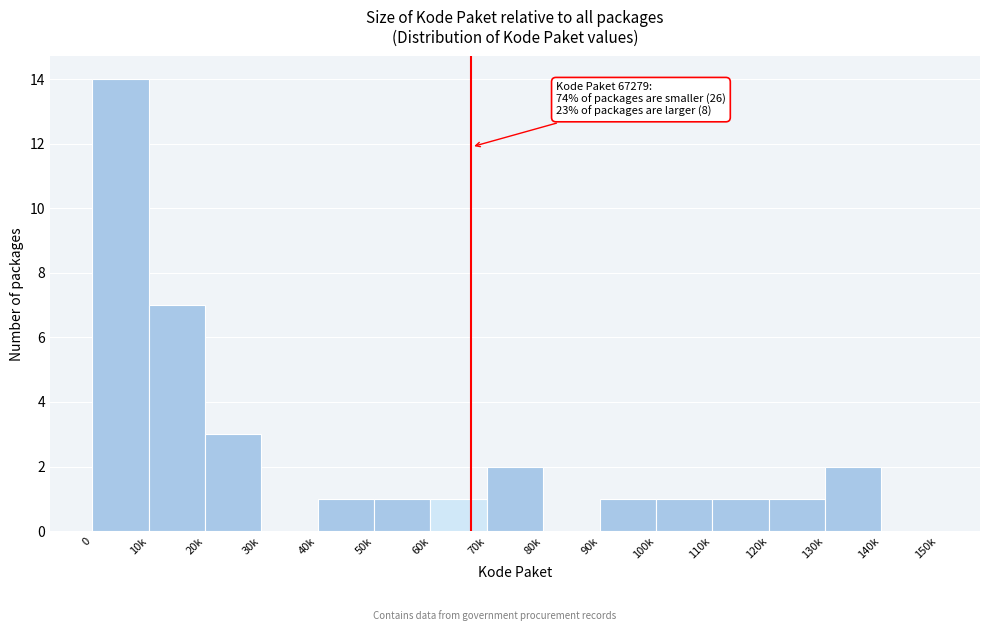

Reading left to right, list all the values displayed in this chart.

0=14	10k=7	20k=3	30k=0	40k=1	50k=1	60k=1	70k=2	80k=0	90k=1	100k=1	110k=1	120k=1	130k=2	140k=0